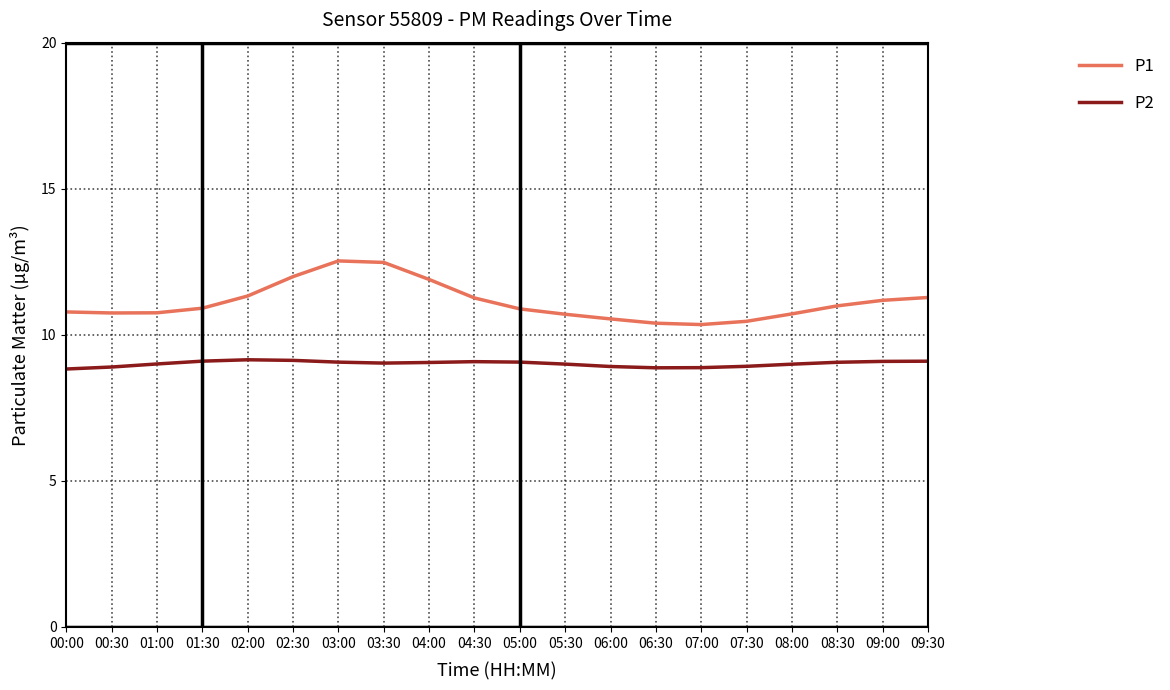

What is the difference between the maximum and second lowest values in the P2 series?

0.3